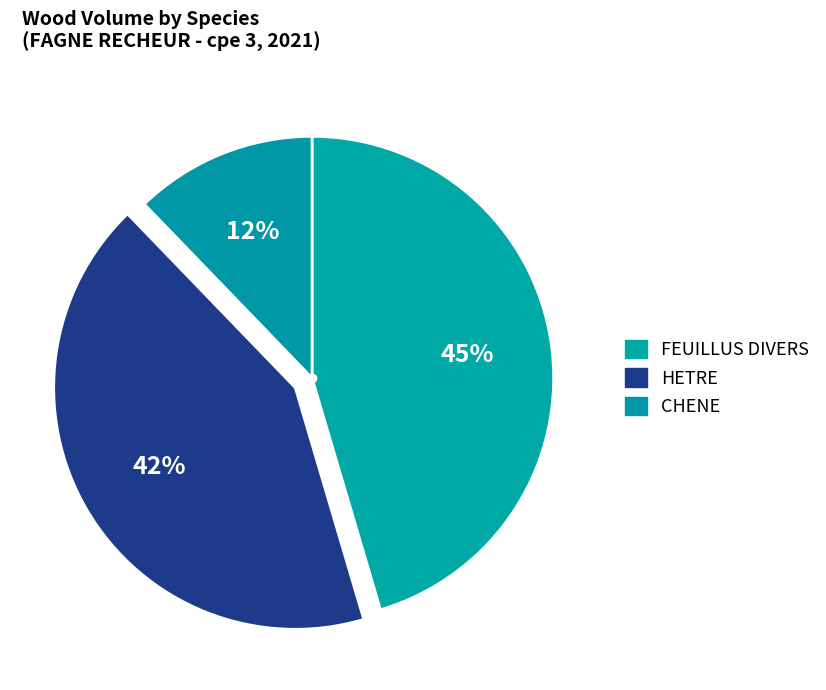

How many segments does this pie chart have?

3